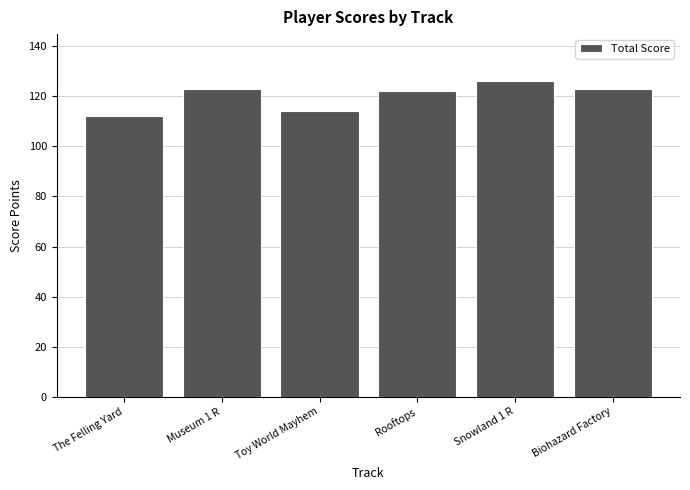

What value does the data have at Rooftops, to the nearest 10?

120